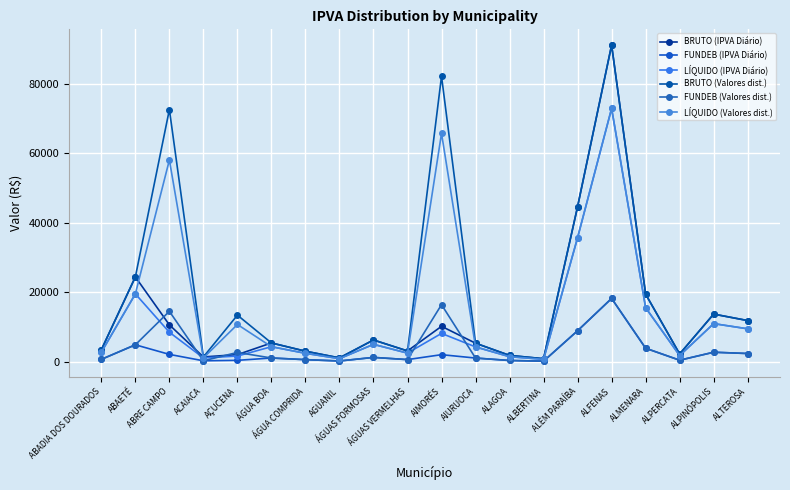

At which label is LÍQUIDO (Valores dist.) closest to 36780?

ALÉM PARAÍBA